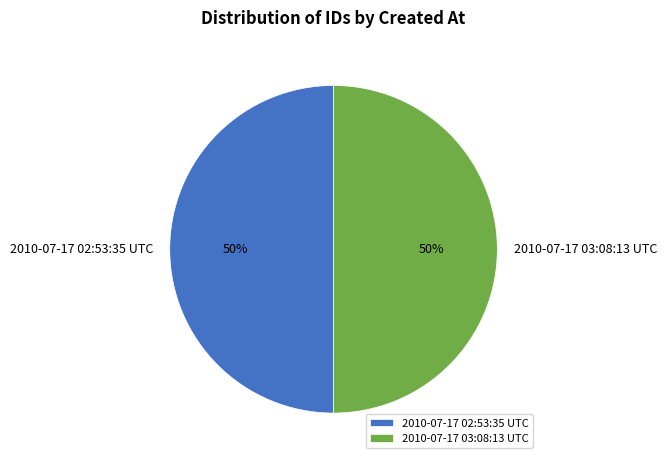

True or false: 2010-07-17 02:53:35 UTC accounts for 50% of the total.

True